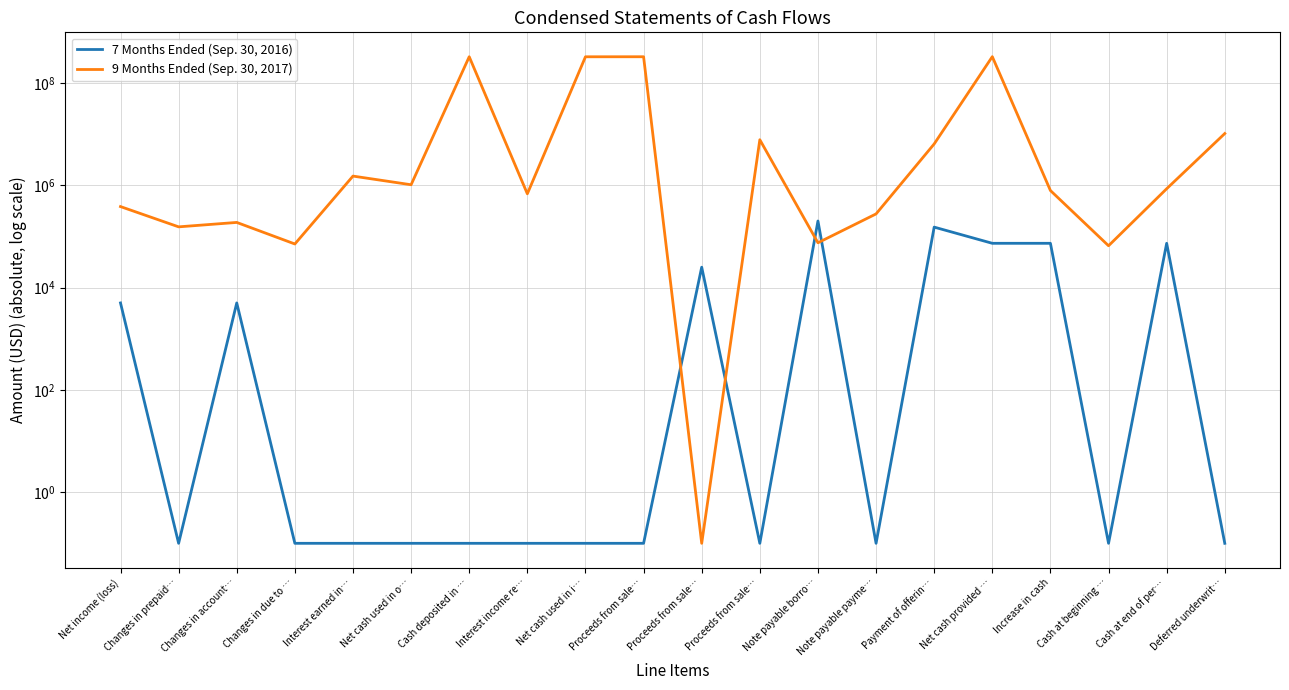

Reading left to right, transcribe all the data shown in this chart.

7 Months Ended (Sep. 30, 2016): Net income (loss)=5000.0	Changes in prepaid…=0.1	Changes in account…=5000.0	Changes in due to …=0.1	Interest earned in…=0.1	Net cash used in o…=0.1	Cash deposited in …=0.1	Interest income re…=0.1	Net cash used in i…=0.1	Proceeds from sale…=0.1	Proceeds from sale…=25000.0	Proceeds from sale…=0.1	Note payable borro…=200000.0	Note payable payme…=0.1	Payment of offerin…=151750.0	Net cash provided …=73250.0	Increase in cash=73250.0	Cash at beginning …=0.1	Cash at end of per…=73250.0	Deferred underwrit…=0.1
9 Months Ended (Sep. 30, 2017): Net income (loss)=382570.0	Changes in prepaid…=153639.0	Changes in account…=187502.0	Changes in due to …=71034.0	Interest earned in…=1509443.0	Net cash used in o…=1021976.0	Cash deposited in …=325000000.0	Interest income re…=680000.0	Net cash used in i…=324320000.0	Proceeds from sale…=325000000.0	Proceeds from sale…=0.1	Proceeds from sale…=7750000.0	Note payable borro…=75000.0	Note payable payme…=275000.0	Payment of offerin…=6420089.0	Net cash provided …=326129911.0	Increase in cash=787935.0	Cash at beginning …=65620.0	Cash at end of per…=853555.0	Deferred underwrit…=10250000.0